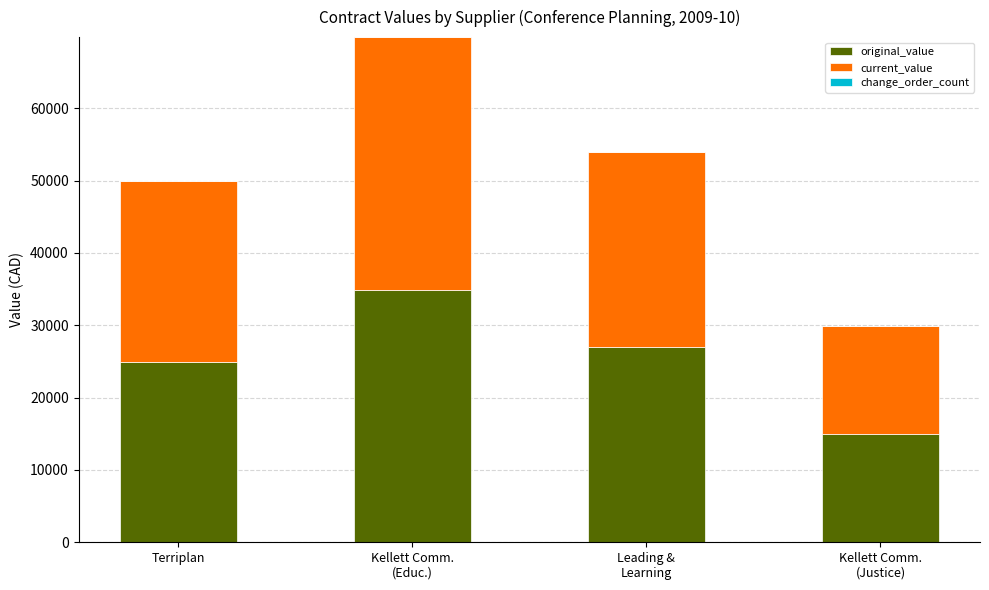

What is the total value across all series at Terriplan?

49956.3